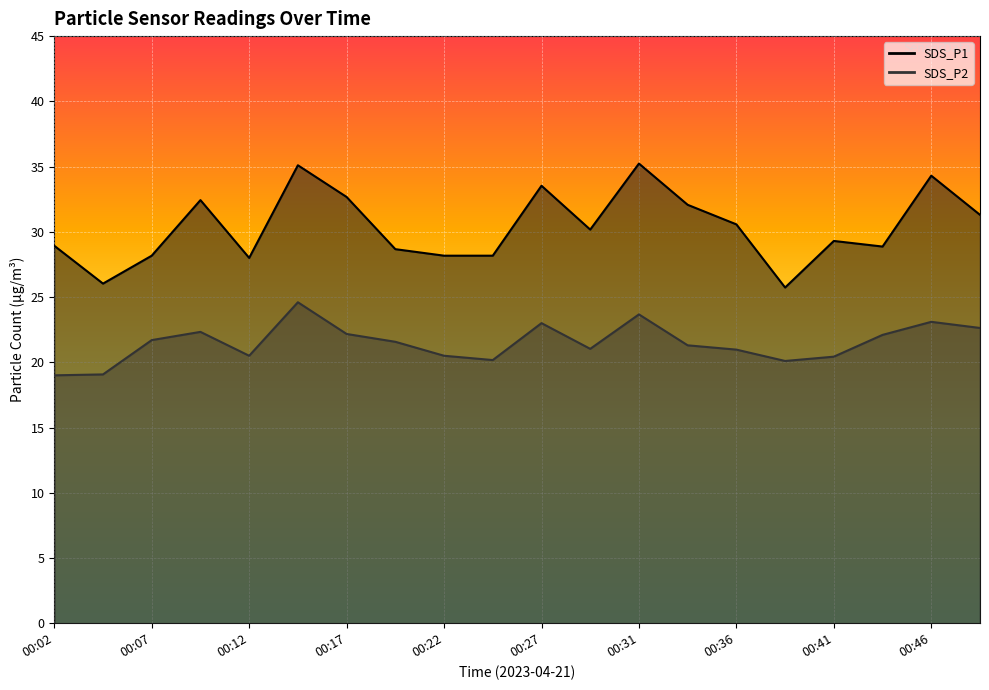

Which series changed the most between 00:04 and 00:46?

SDS_P1